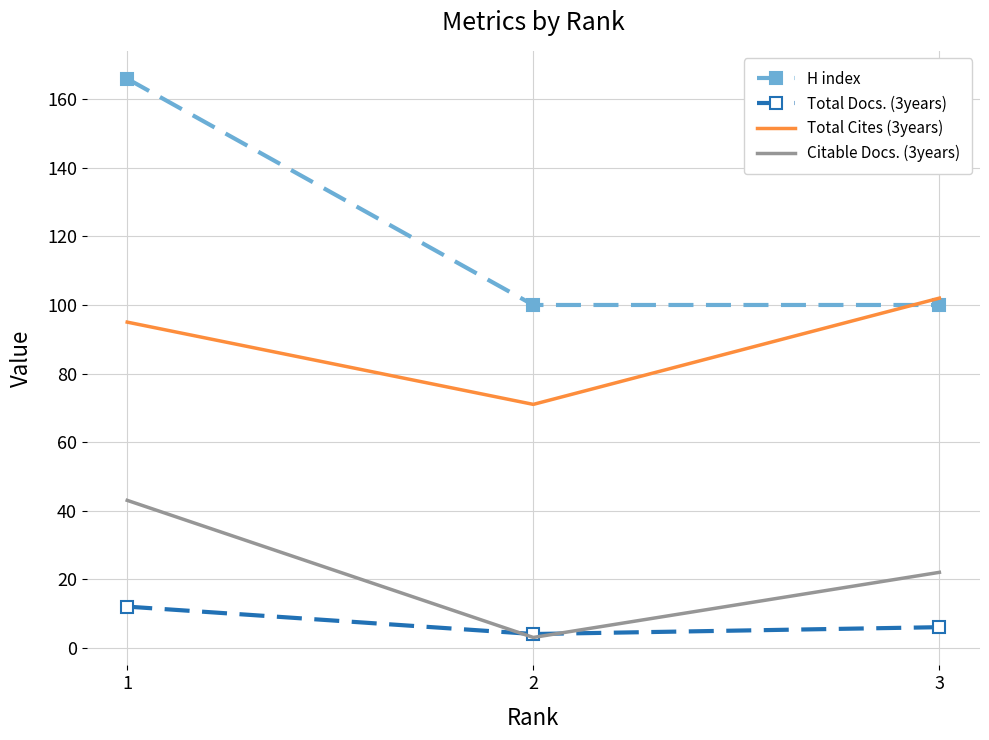

Rank the series by their maximum value, from highest to lowest.

H index, Total Cites (3years), Citable Docs. (3years), Total Docs. (3years)